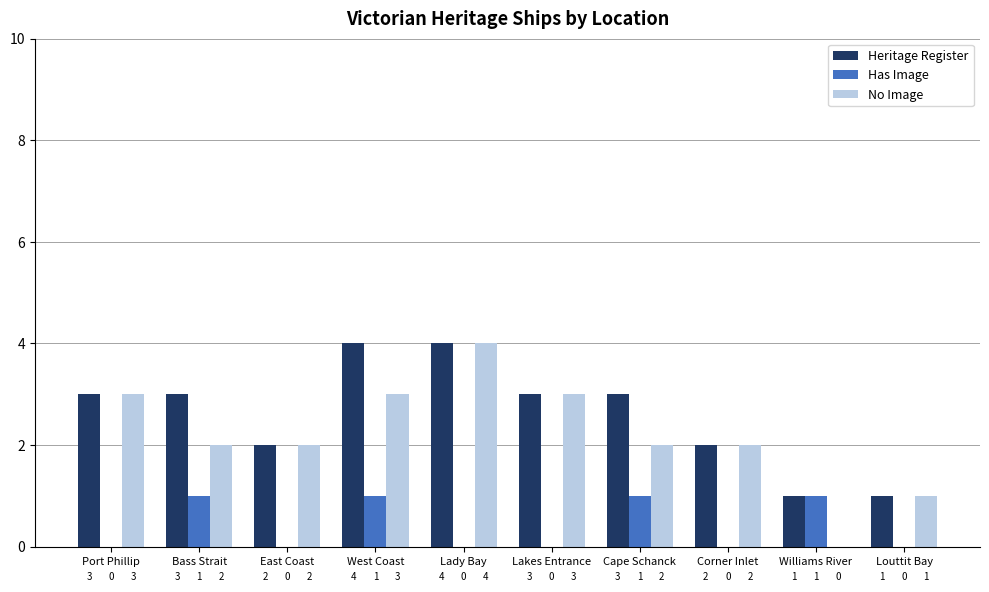

The Has Image series shows 1 at West Coast. True or false?

True